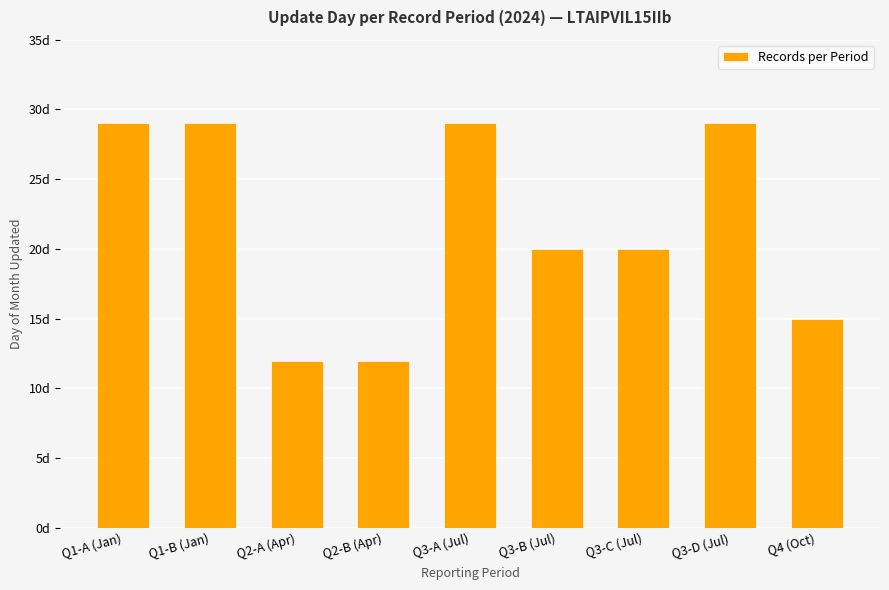

Rank the categories by value from highest to lowest.

Q1-A (Jan), Q1-B (Jan), Q3-A (Jul), Q3-D (Jul), Q3-B (Jul), Q3-C (Jul), Q4 (Oct), Q2-A (Apr), Q2-B (Apr)